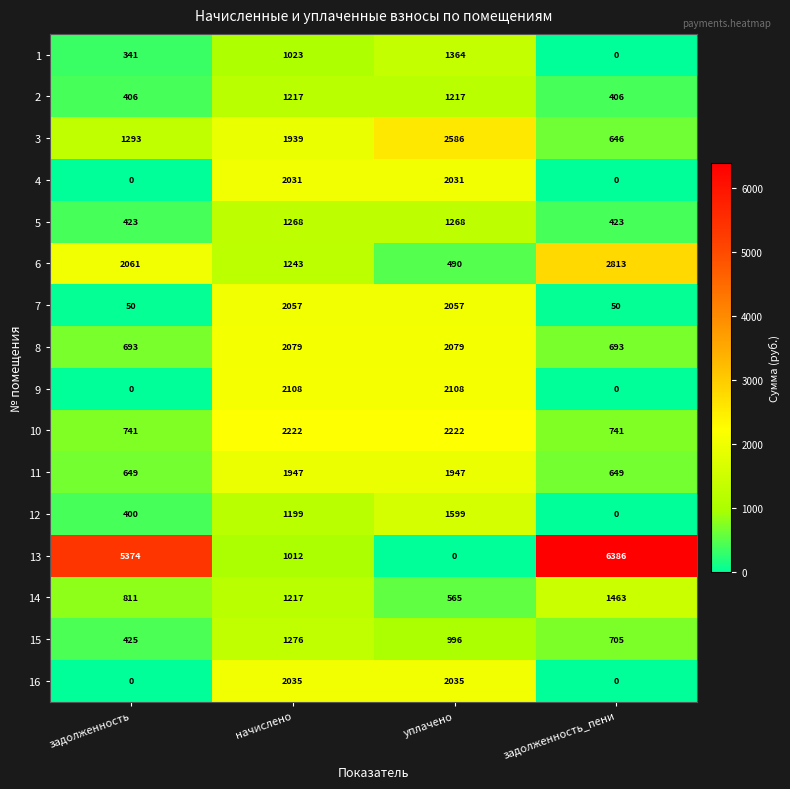

List the series in order of their peak value, highest first.

13, 6, 3, 10, 9, 8, 7, 16, 4, 11, 12, 14, 1, 15, 5, 2